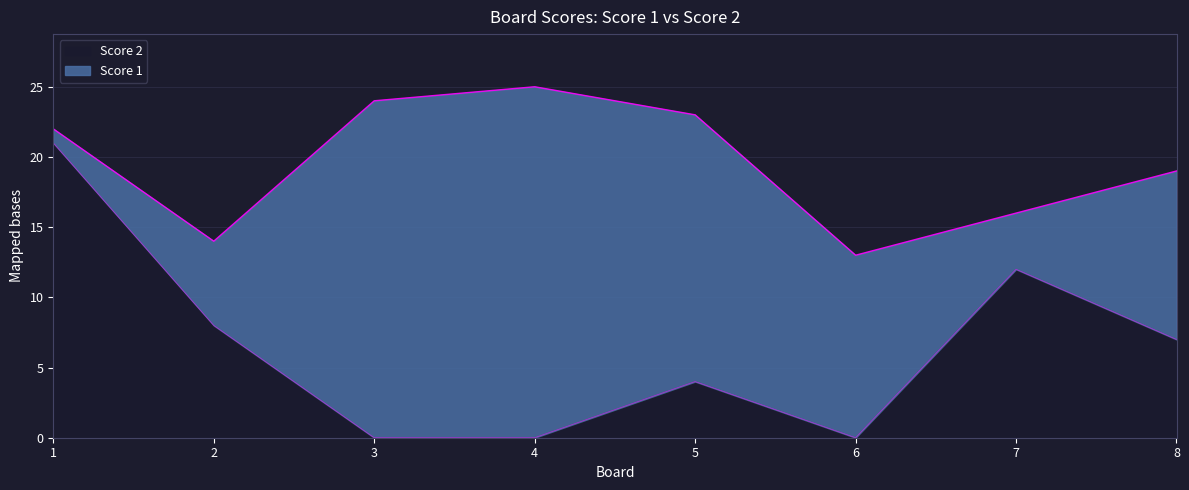

Where is the first local minimum?

6